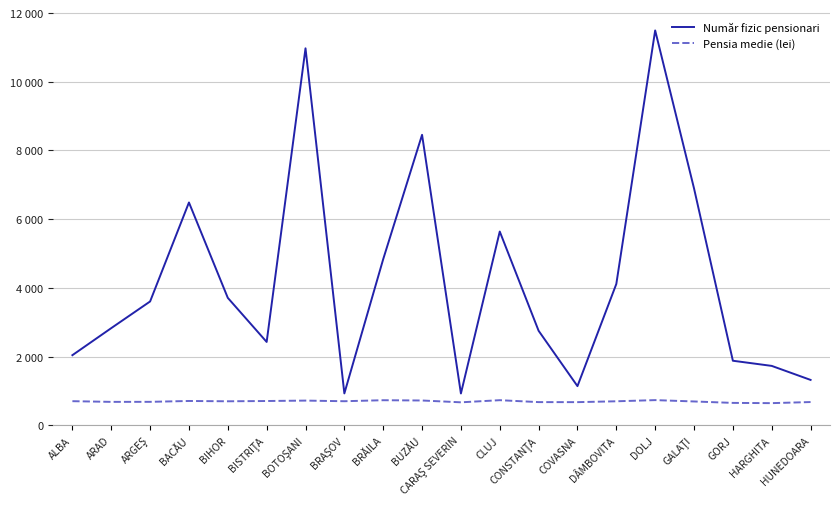

What are all the series names shown in the legend?

Număr fizic pensionari, Pensia medie (lei)